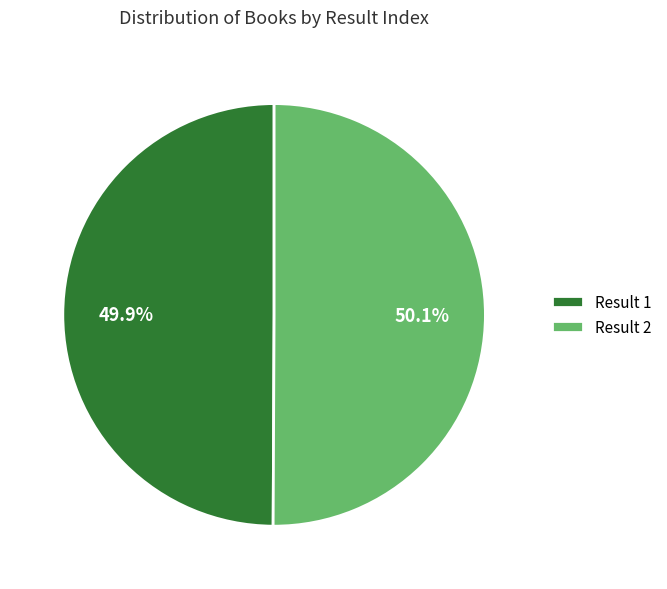

Does any single category account for the majority?

Yes